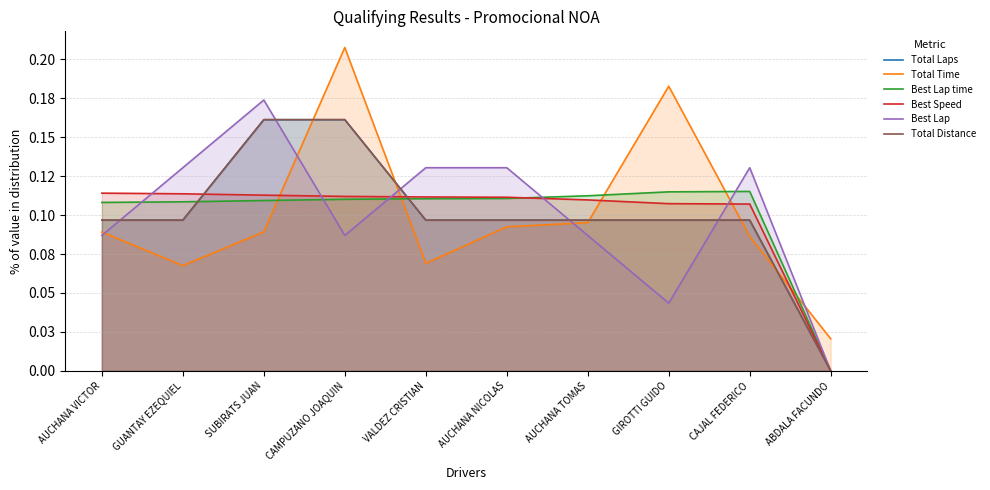

Does the chart have visible grid lines?

Yes